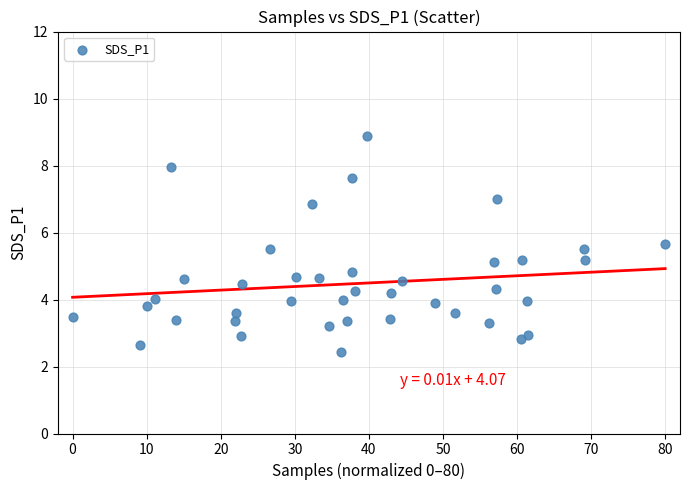

What is the range of X values (max minus min)?

80.0